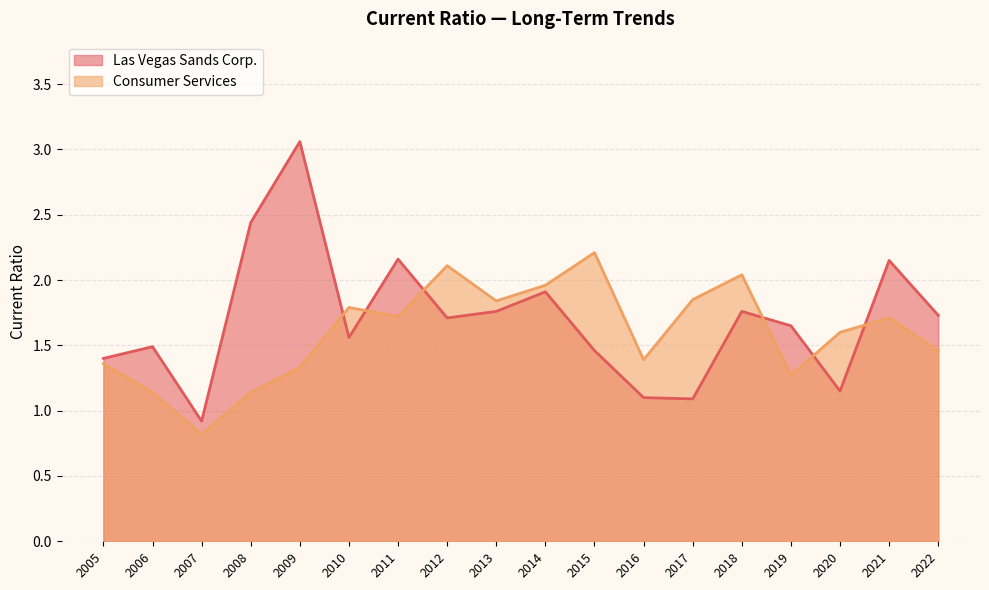

True or false: Consumer Services and Las Vegas Sands Corp. cross at least once.

True